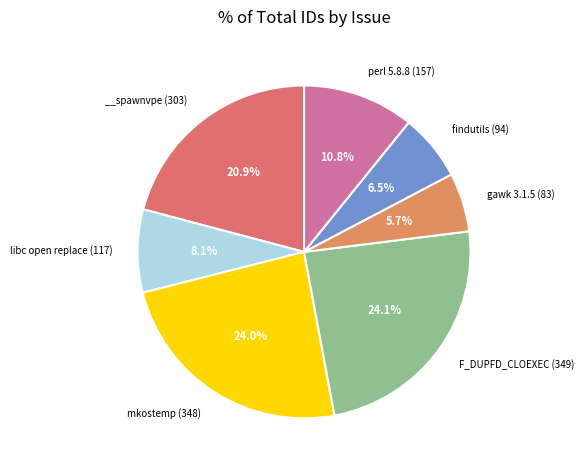

How many slices are in this pie chart?

7